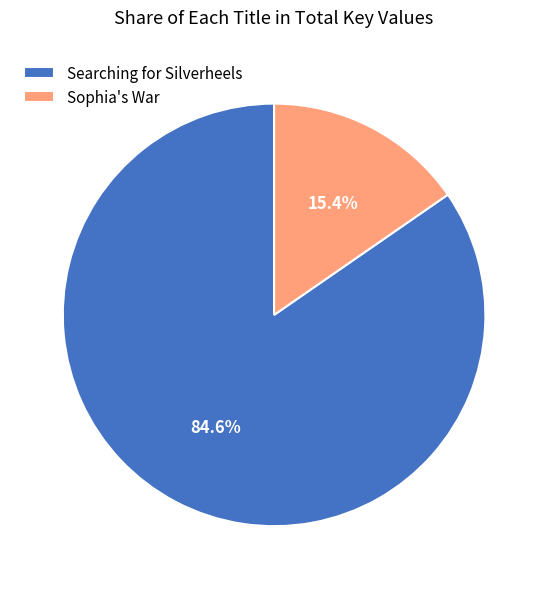

Count the number of slices in the pie.

2